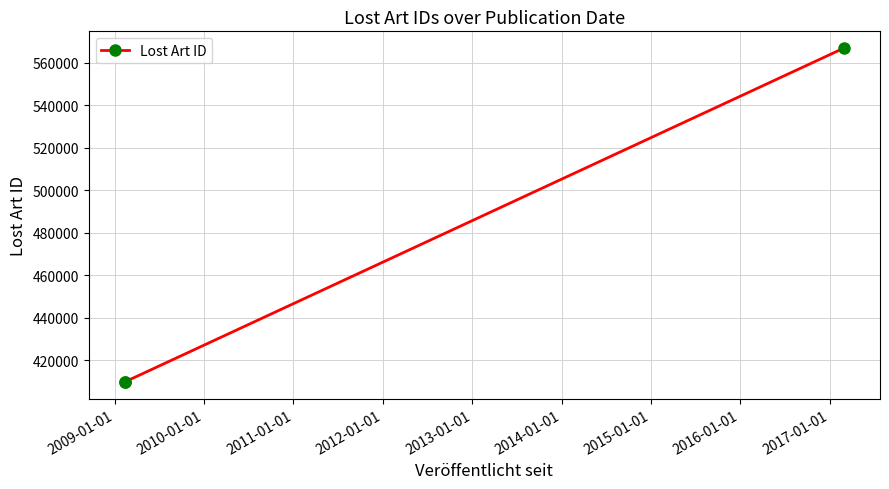

What is the greatest value displayed?

566987